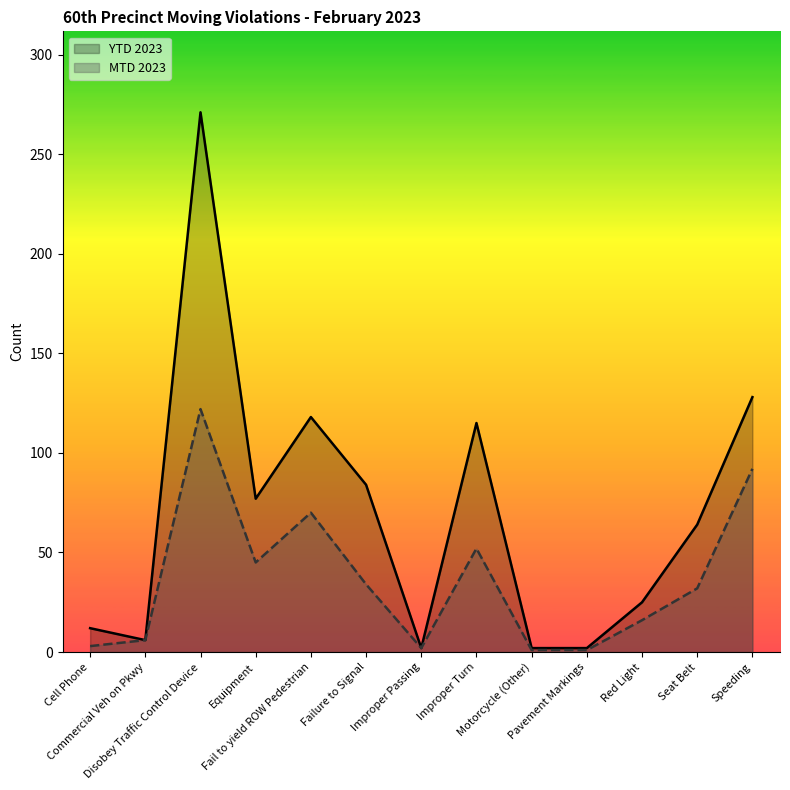

Is it true that YTD 2023 equals 38 at Fail to yield ROW Pedestrian?

False